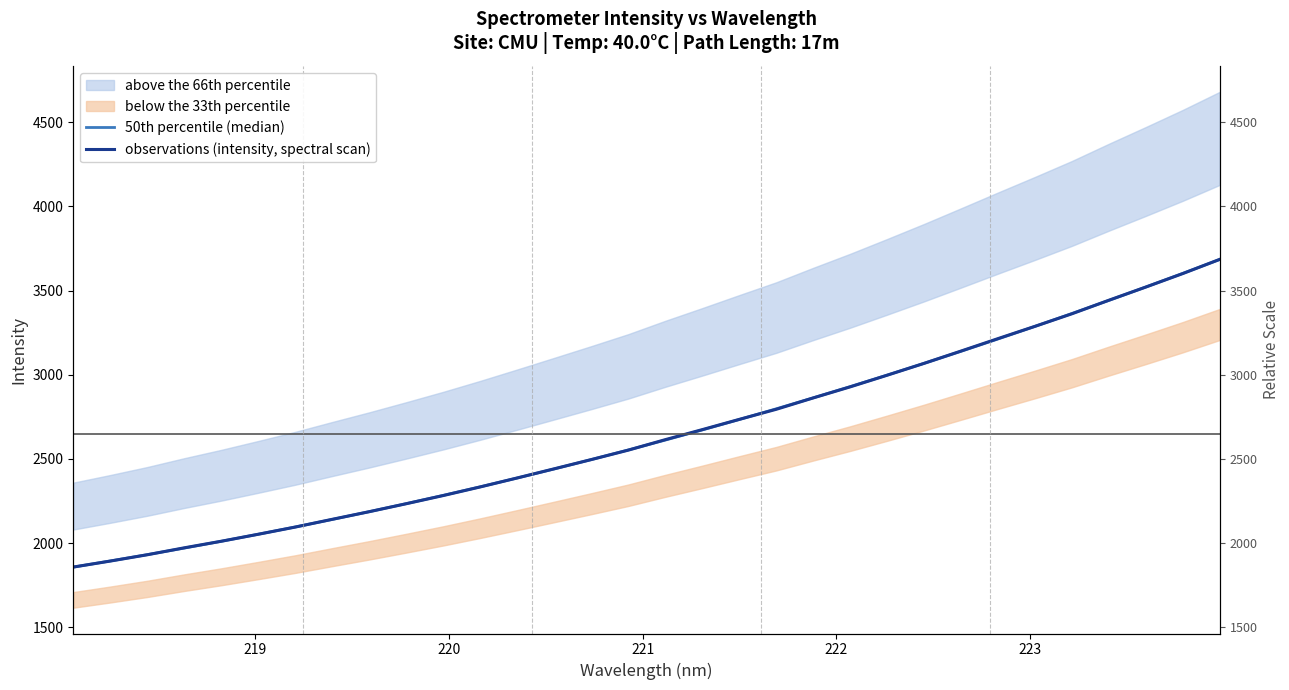

True or false: observations (intensity, spectral scan) has more than 1 interior local peaks.

False